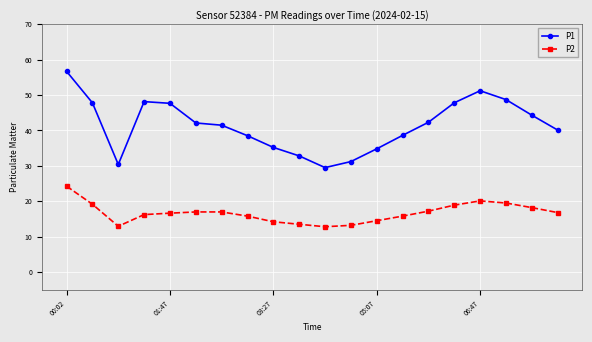

True or false: P2 and P1 intersect in this chart.

False